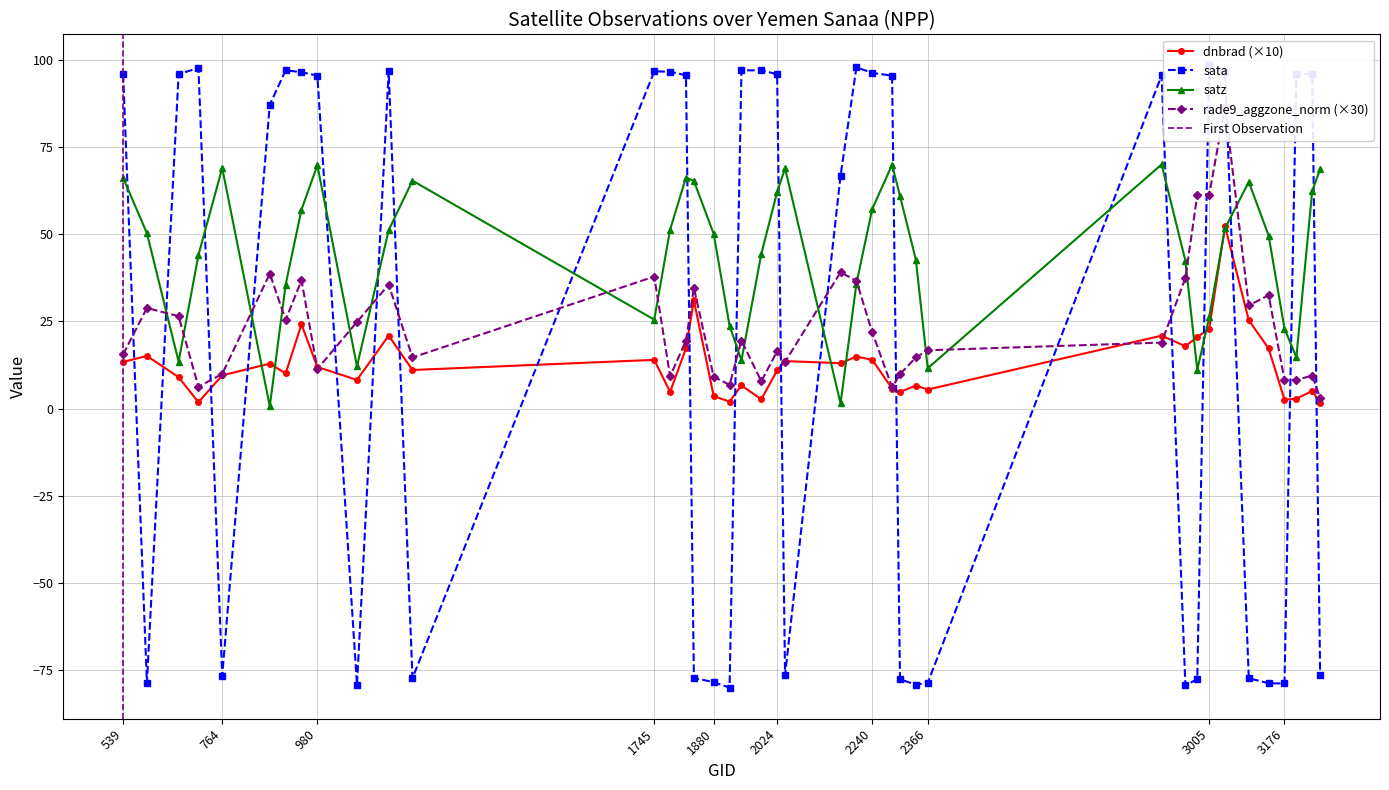

In satz, how many points are lower than both neighbors (excluding endpoints)?

9